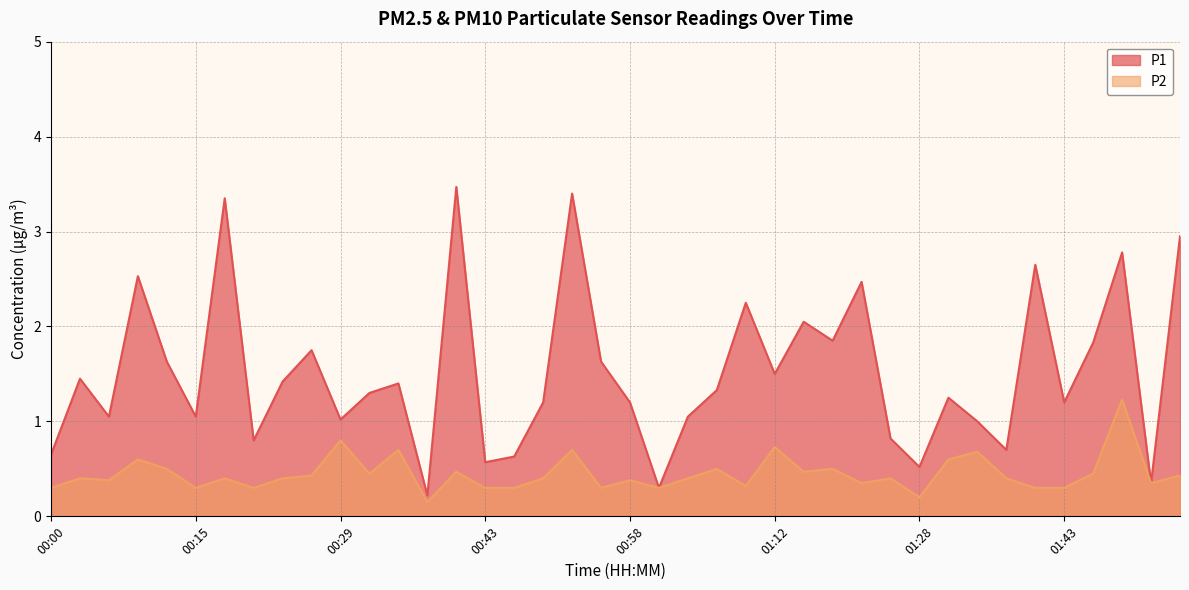

What is the sum of the P2 values at 01:54 and 00:40?

0.9